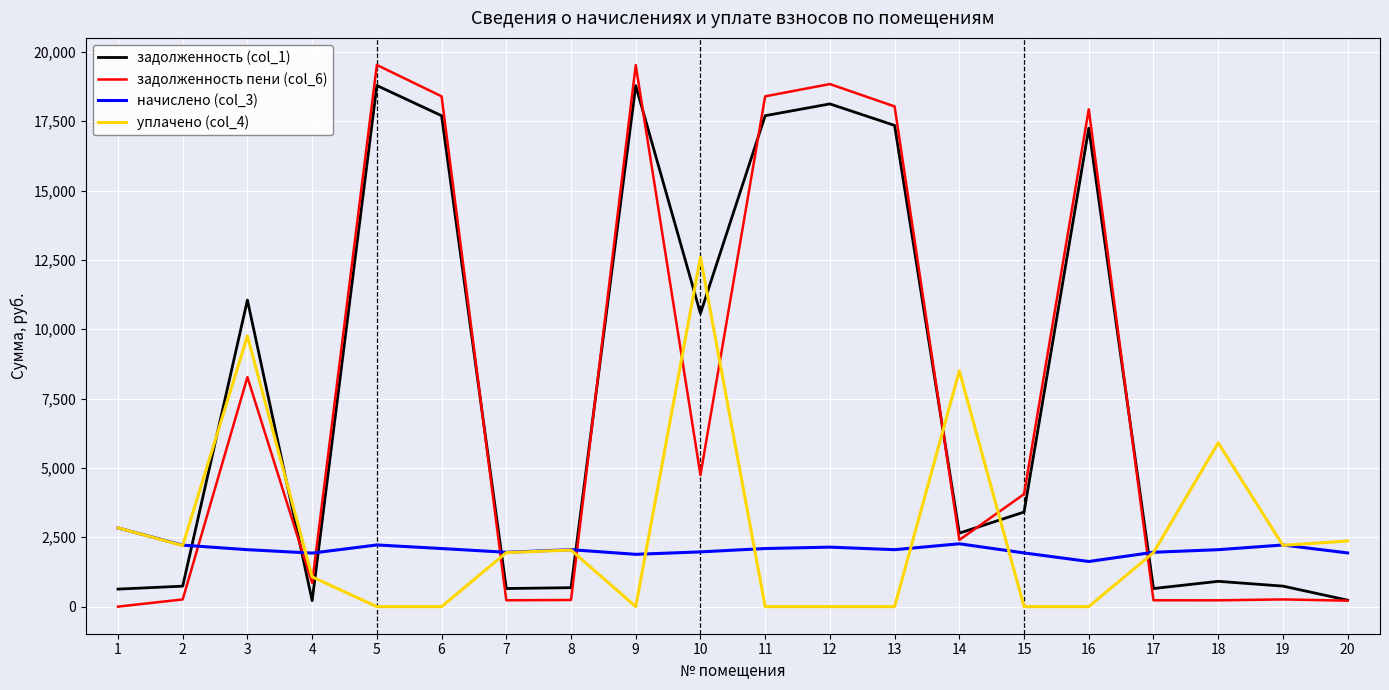

The value of начислено (col_3) at 1 is 2837.2. True or false?

True